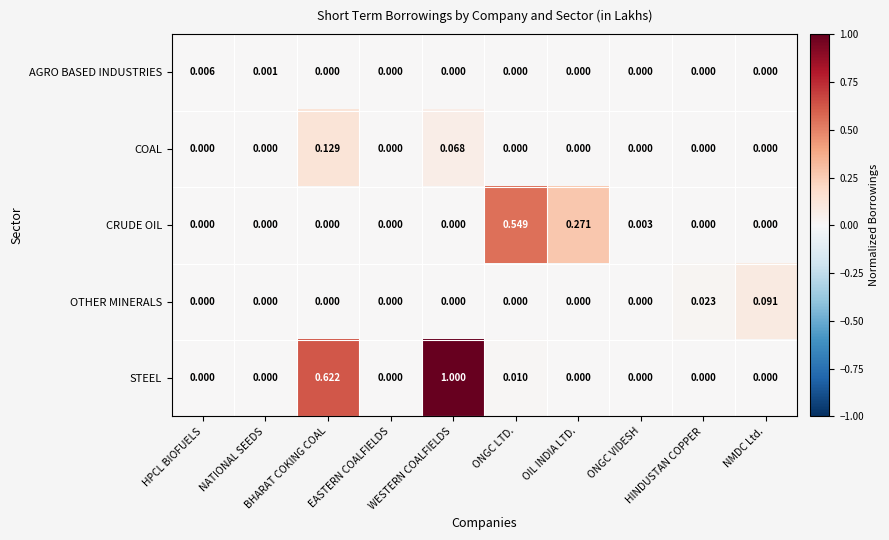

Which series changed the most between HPCL BIOFUELS and ONGC LTD.?

CRUDE OIL